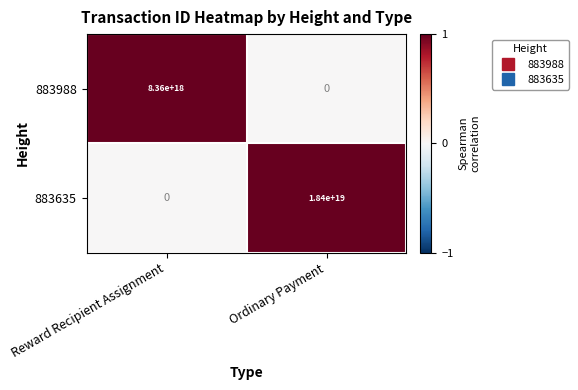

Where is 883988 nearest to the value 4180000000000000000?

Reward Recipient Assignment